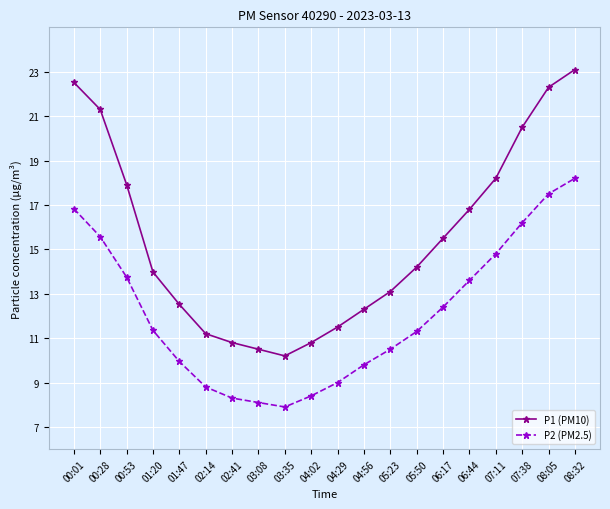

What is the label of the 17th point from the right?

01:20